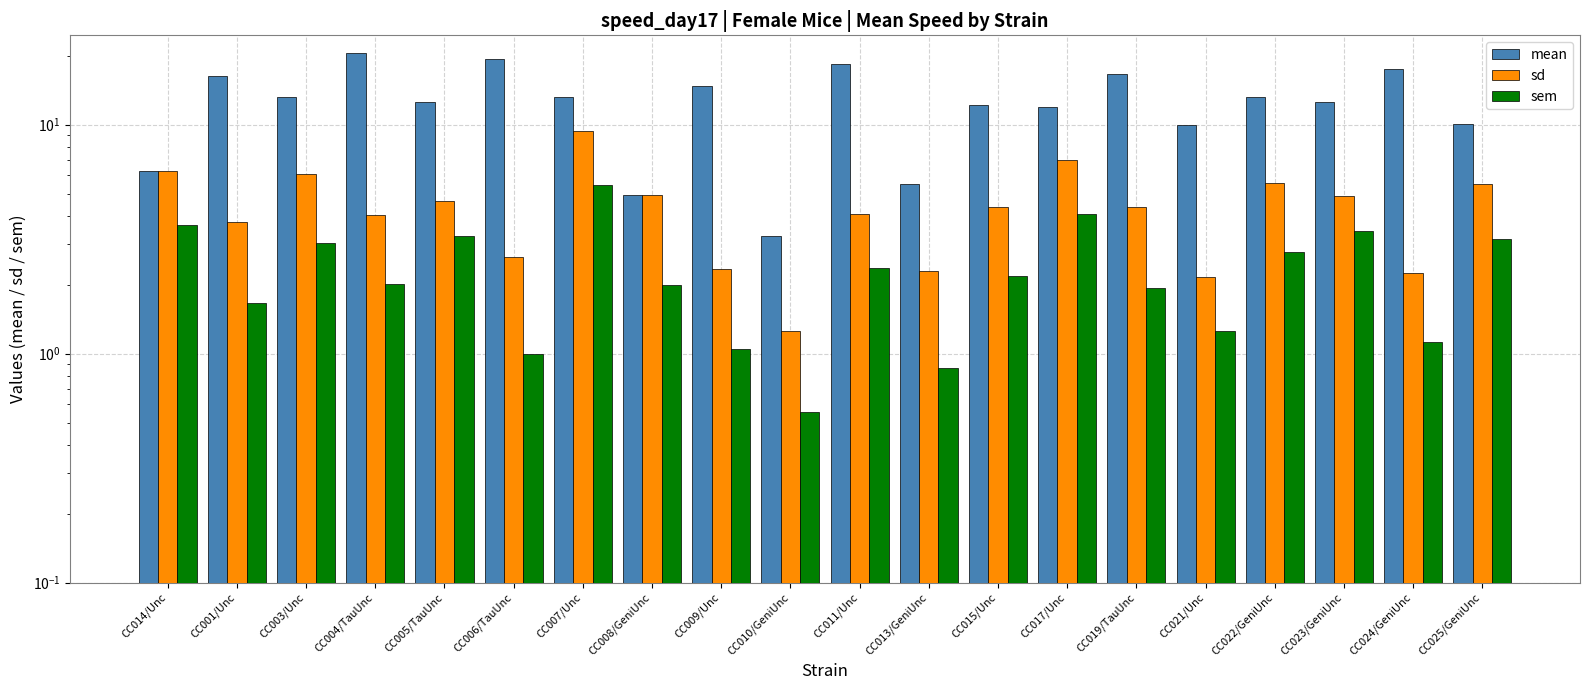

Reading left to right, list all the values displayed in this chart.

mean: 6.3	16.3	13.2	20.5	12.6	19.3	13.2	4.9	14.7	3.3	18.4	5.5	12.2	11.9	16.6	10.0	13.2	12.5	17.5	10.1
sd: 6.3	3.7	6.1	4.0	4.6	2.6	9.4	4.9	2.4	1.2	4.1	2.3	4.3	7.0	4.3	2.2	5.5	4.9	2.3	5.5
sem: 3.6	1.7	3.0	2.0	3.3	1.0	5.4	2.0	1.1	0.6	2.4	0.9	2.2	4.1	1.9	1.3	2.8	3.4	1.1	3.2